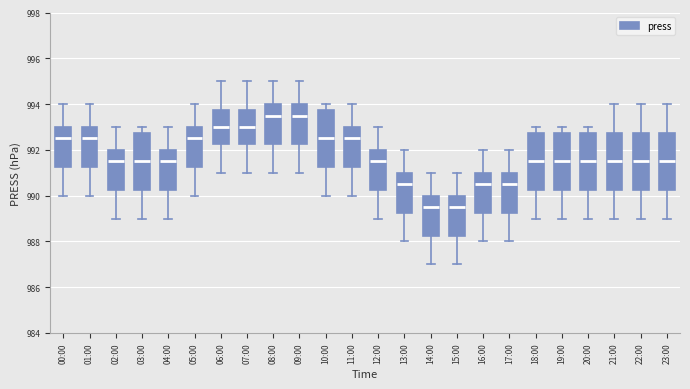

Where does the median line of the box for 03:00 sit on the y-axis? The values are not printed on the chart, so give them approximately, as read against the axis.

991.6